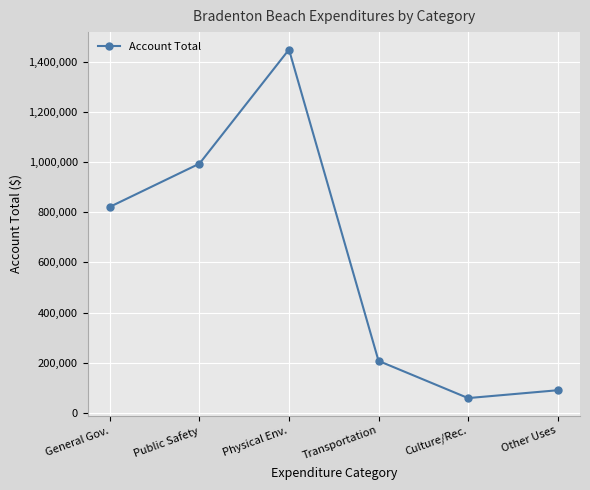

Reading left to right, what are all the values shown in this chart?

821845	994191	1449474	207072	58613	89926